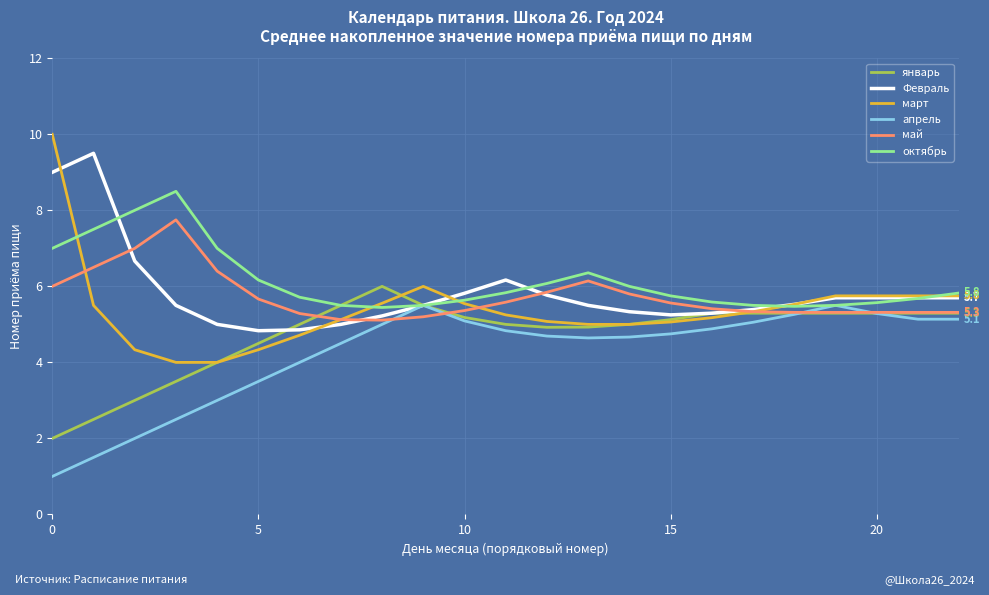

List the series in order of their peak value, highest first.

март, Февраль, октябрь, май, январь, апрель